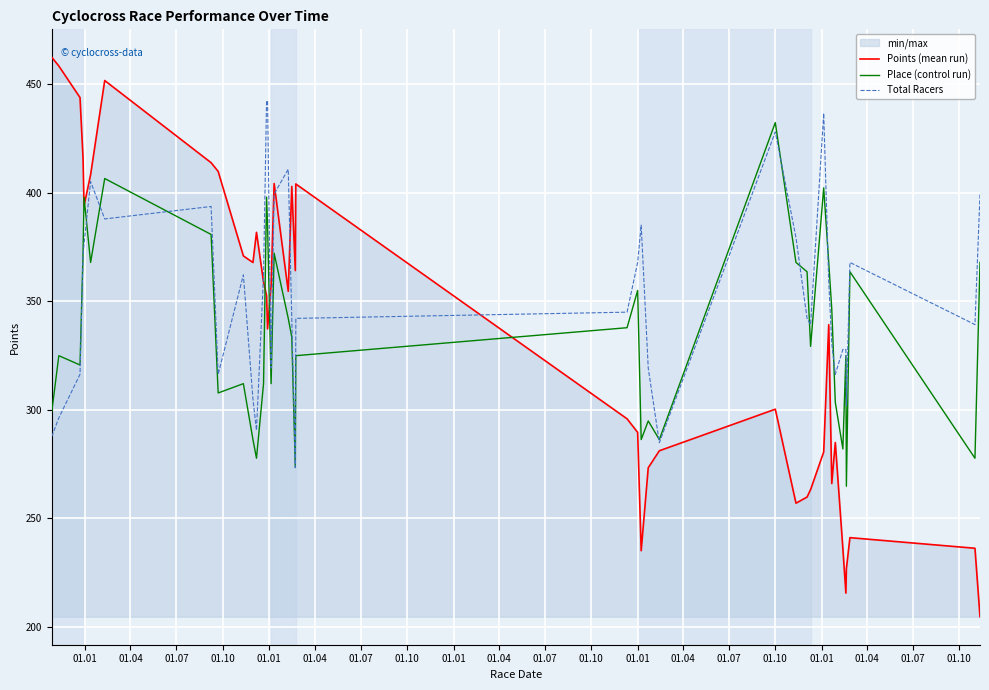

Which series has the largest total across all categories?

Total Racers